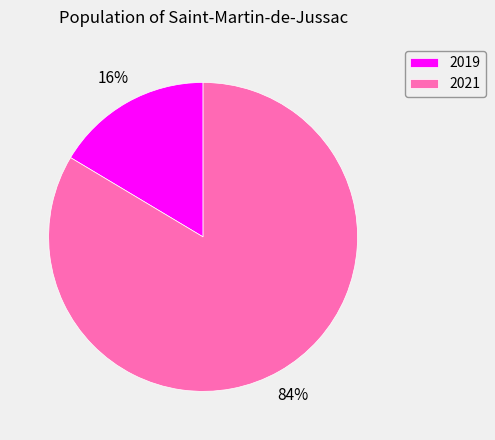

Is there a majority slice in this chart?

Yes